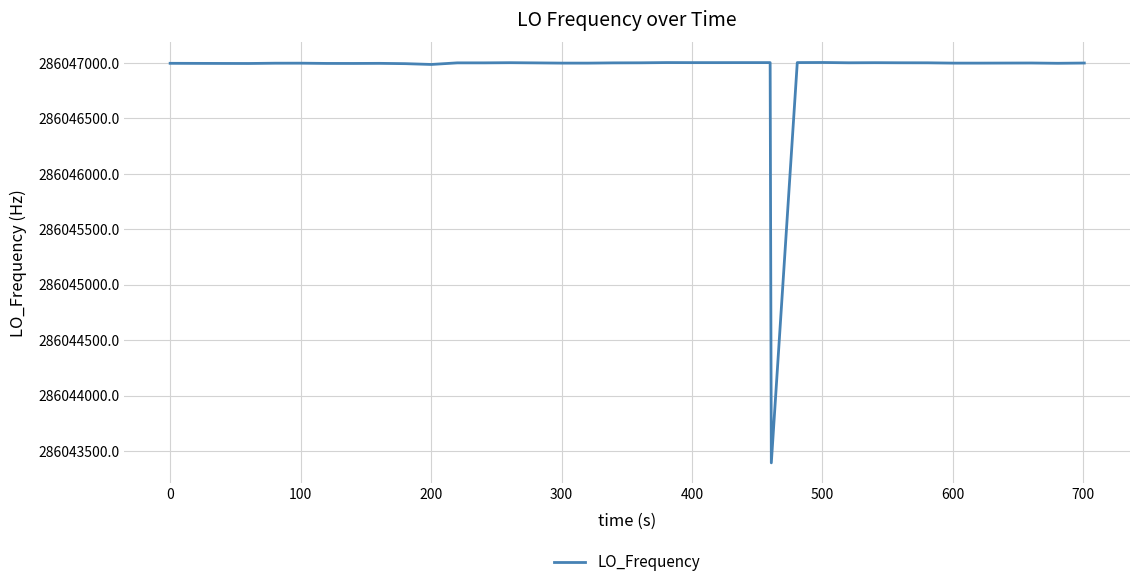

What is the minimum value shown in the chart?

286043393.4